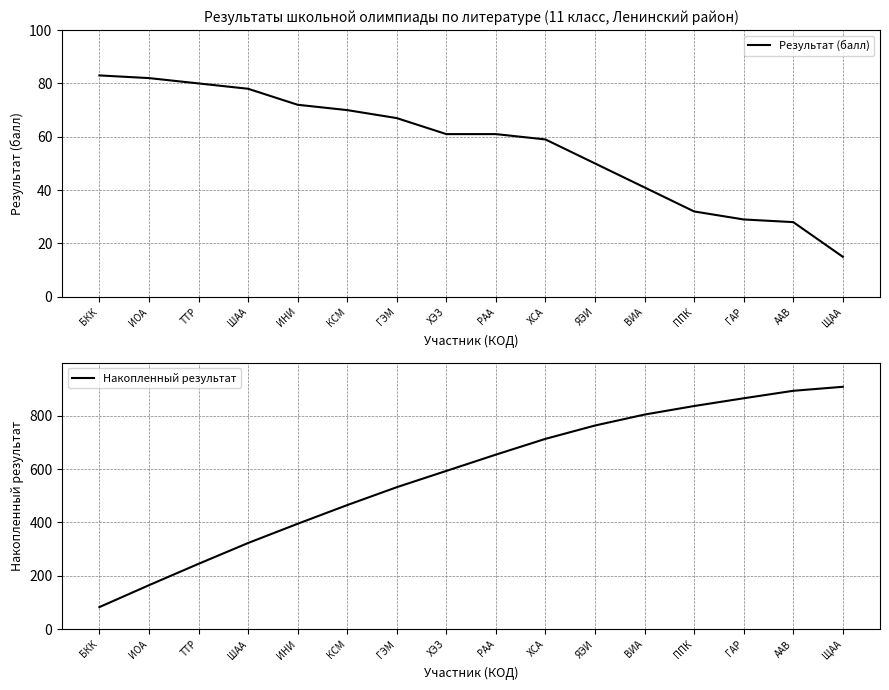

What is the sum of all Накопленный результат values?

9237